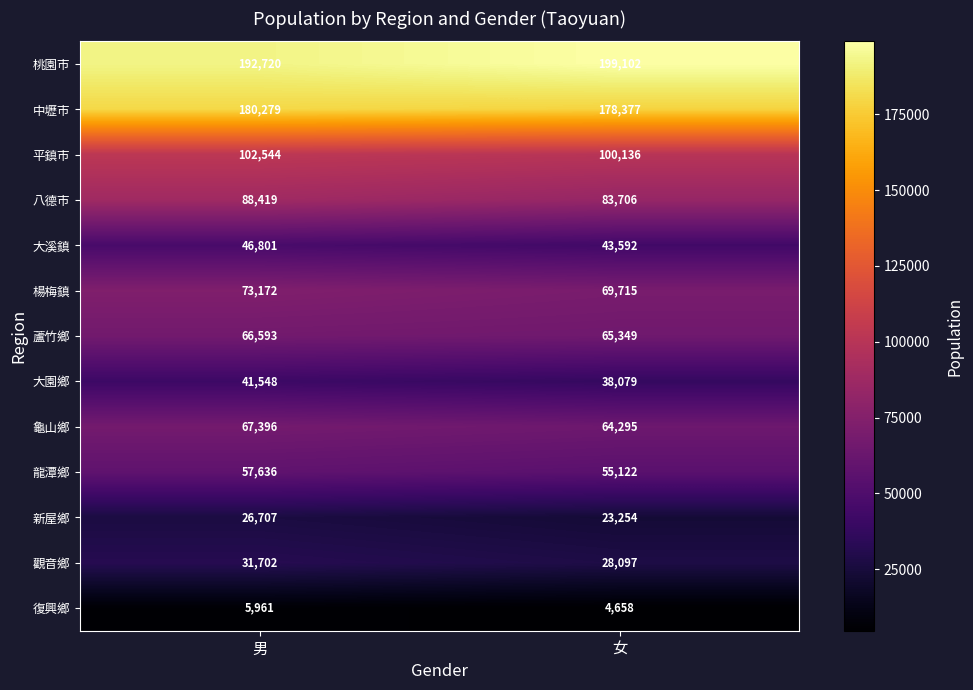

List the series in order of their peak value, highest first.

桃園市, 中壢市, 平鎮市, 八德市, 楊梅鎮, 龜山鄉, 蘆竹鄉, 龍潭鄉, 大溪鎮, 大園鄉, 觀音鄉, 新屋鄉, 復興鄉